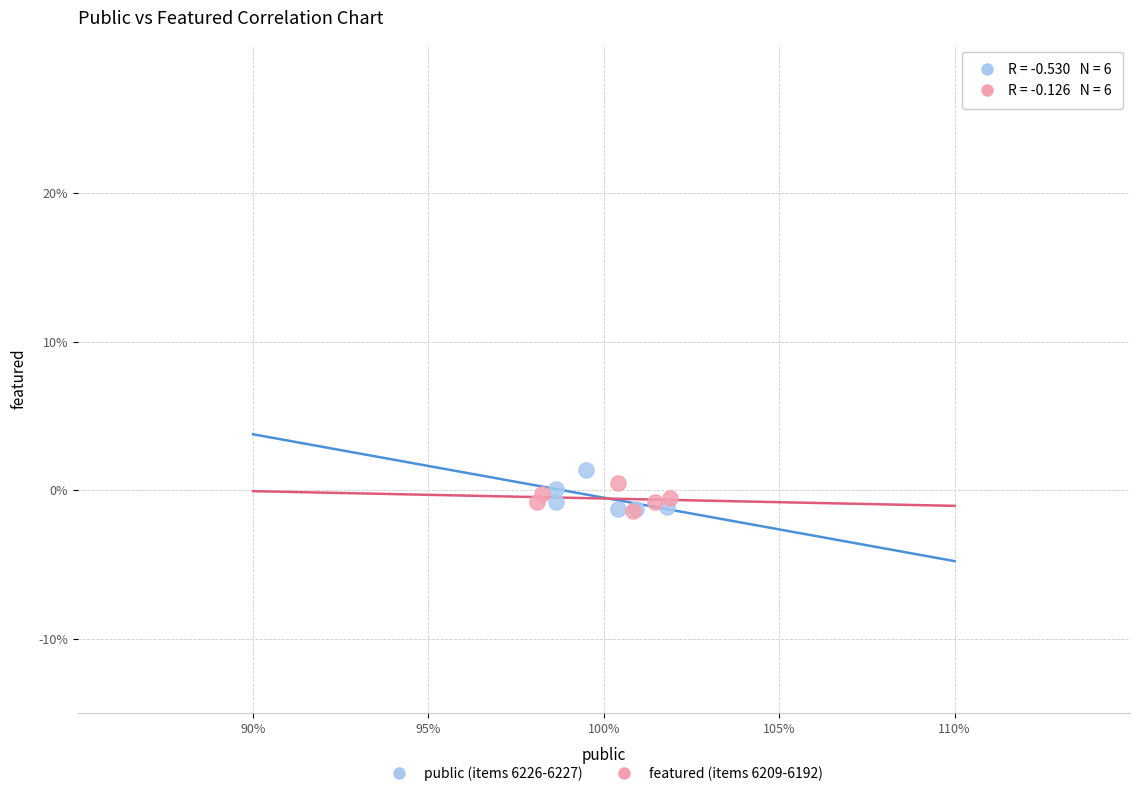

What are all the series names shown in the legend?

public (items 6226-6227), featured (items 6209-6192)